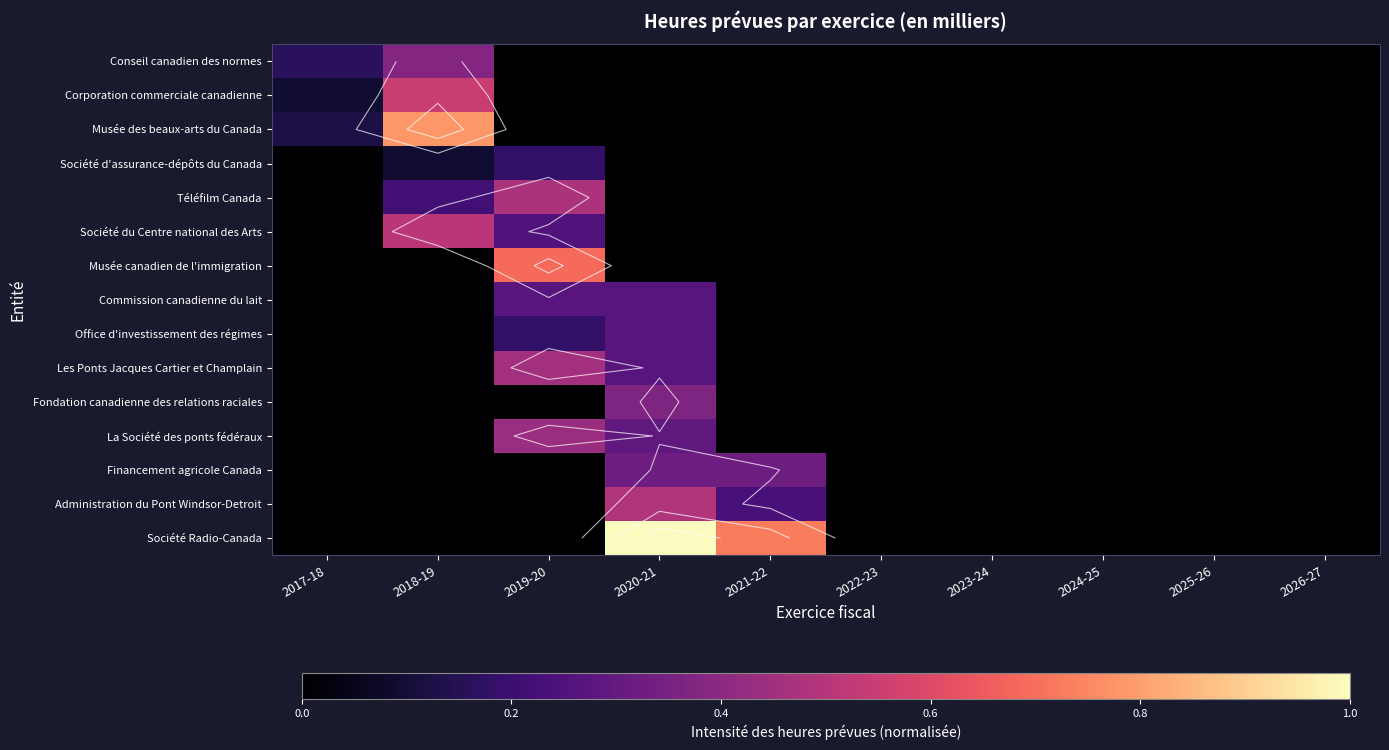

True or false: Administration du Pont Windsor-Detroit has a value of 0.0 at 2019-20.

True